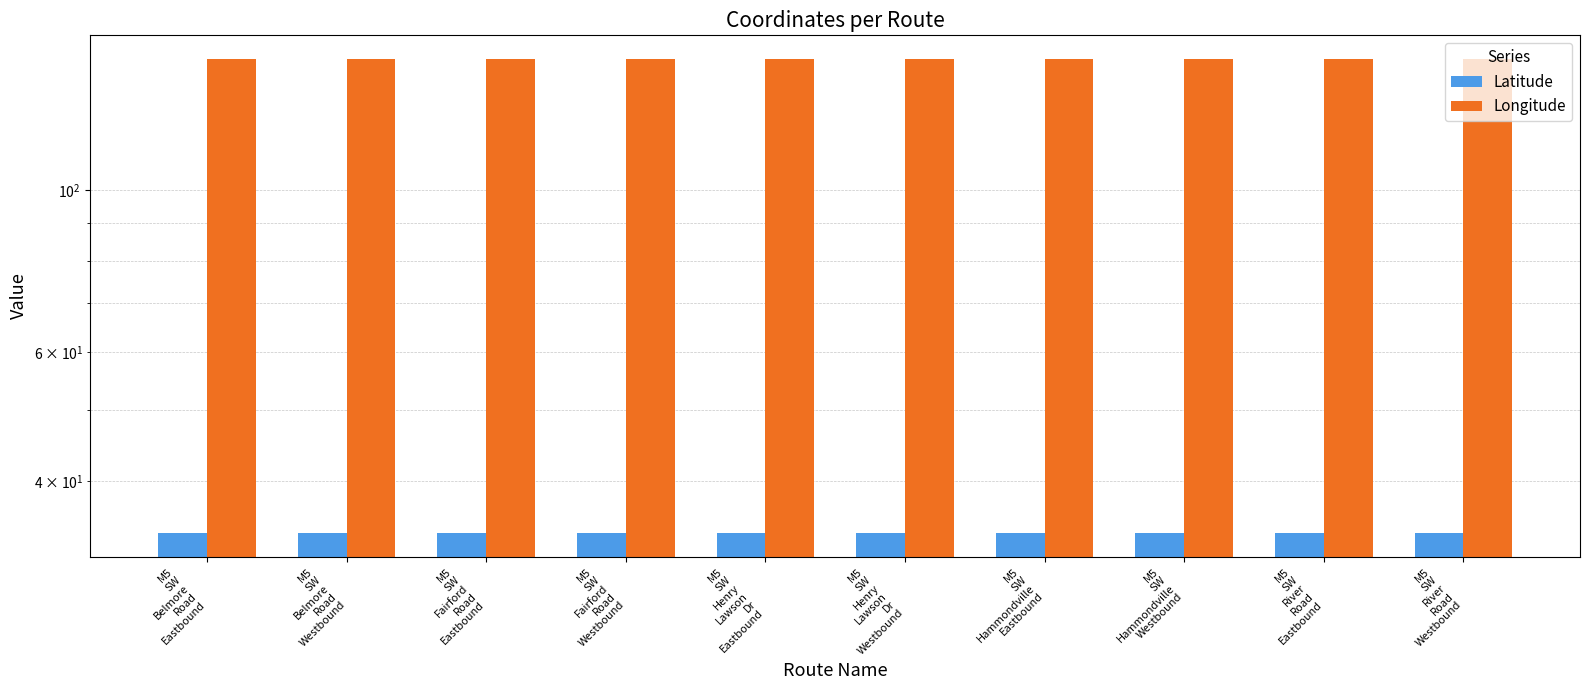

Is it true that Latitude equals 47.1 at M5
SW
Belmore
Road
Westbound?

False